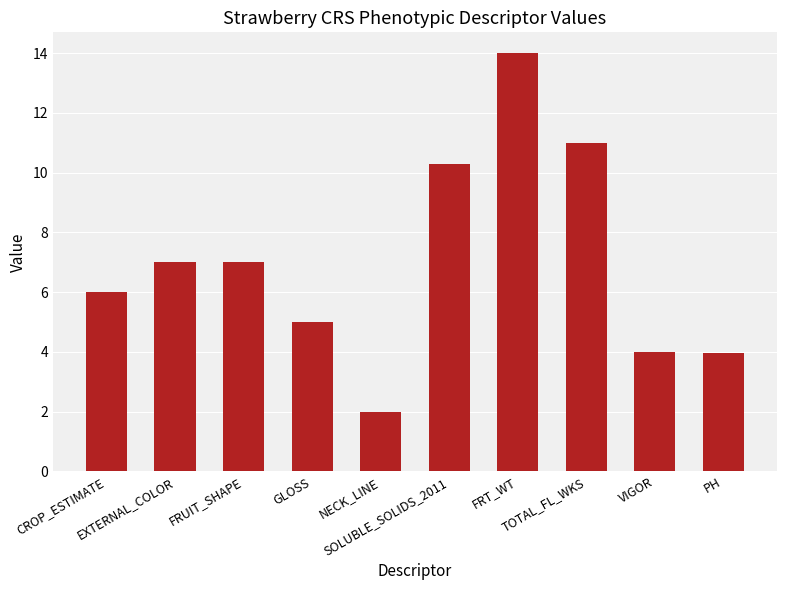

What is the difference between the second highest and minimum values?

9.0